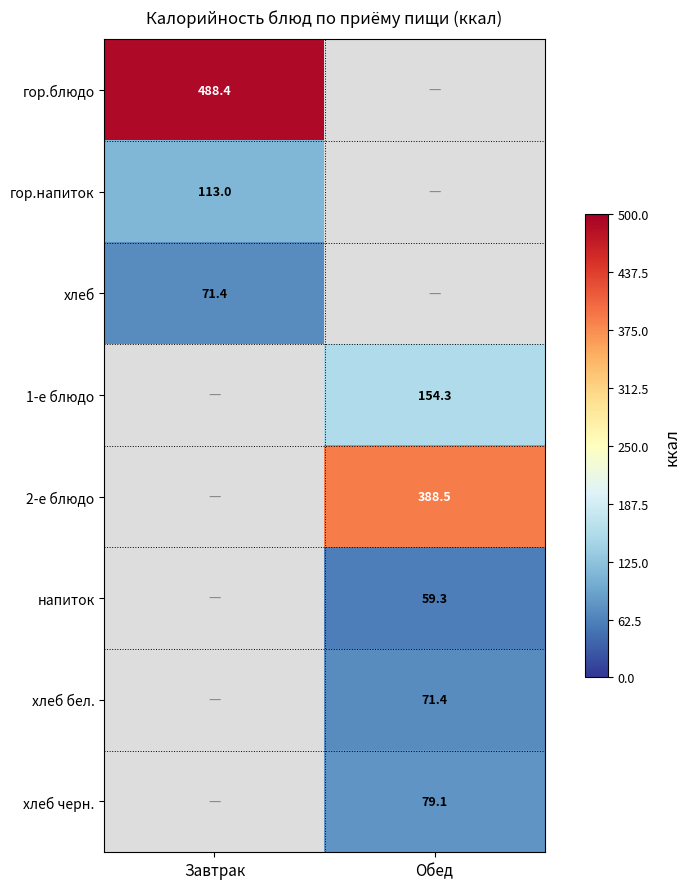

Is it true that напиток equals 78.7 at Обед?

False